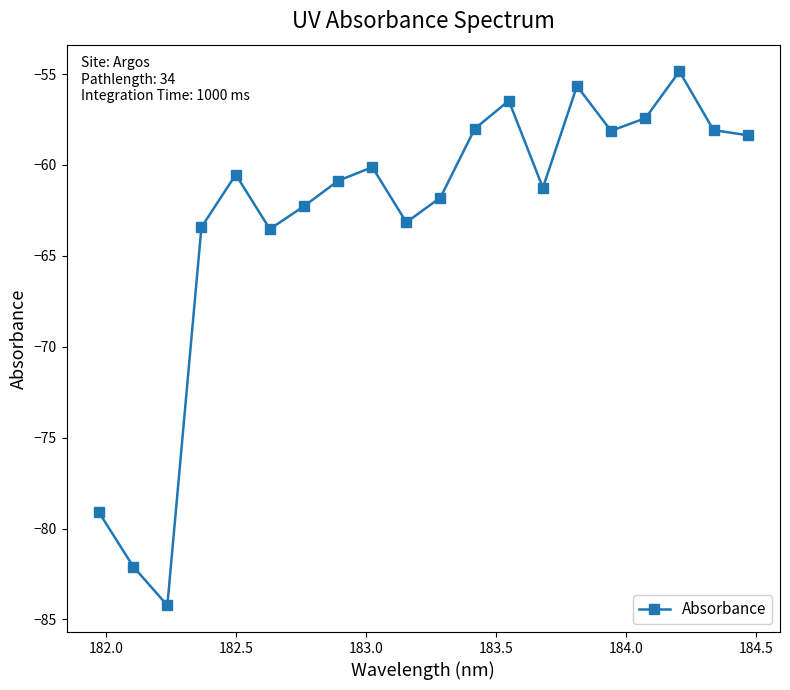

What is the value of the 19th point from the left?

-58.1